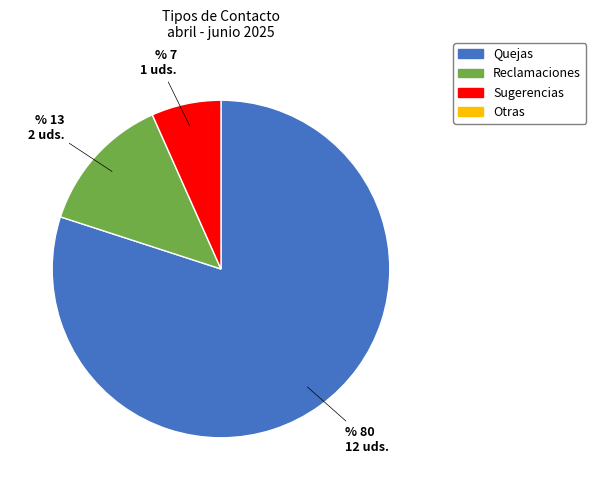

Is there a majority slice in this chart?

Yes